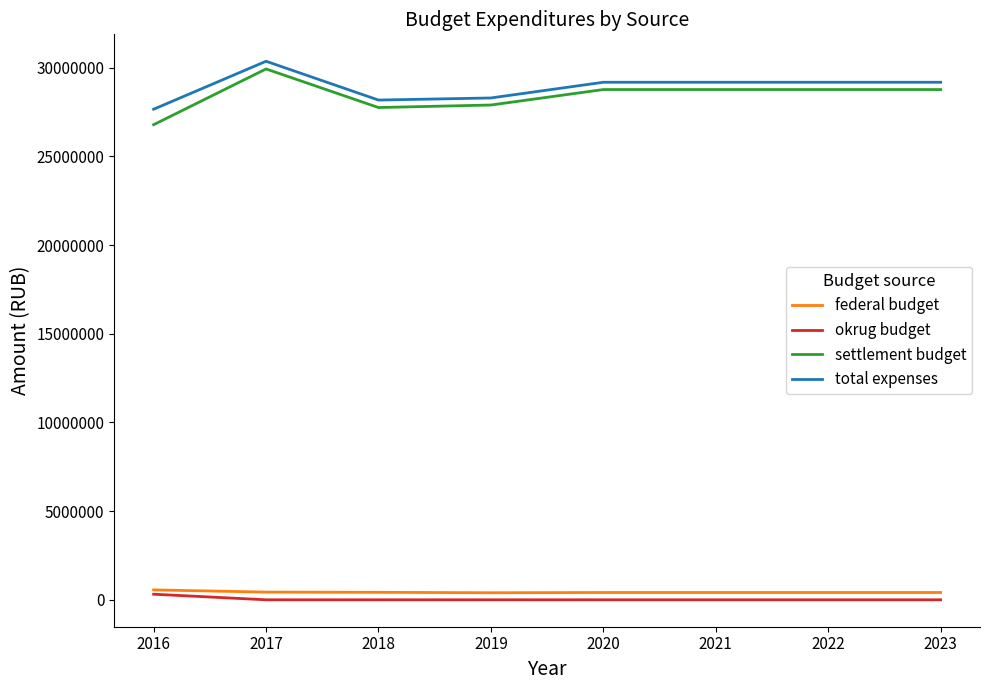

What are all the series names shown in the legend?

federal budget, okrug budget, settlement budget, total expenses